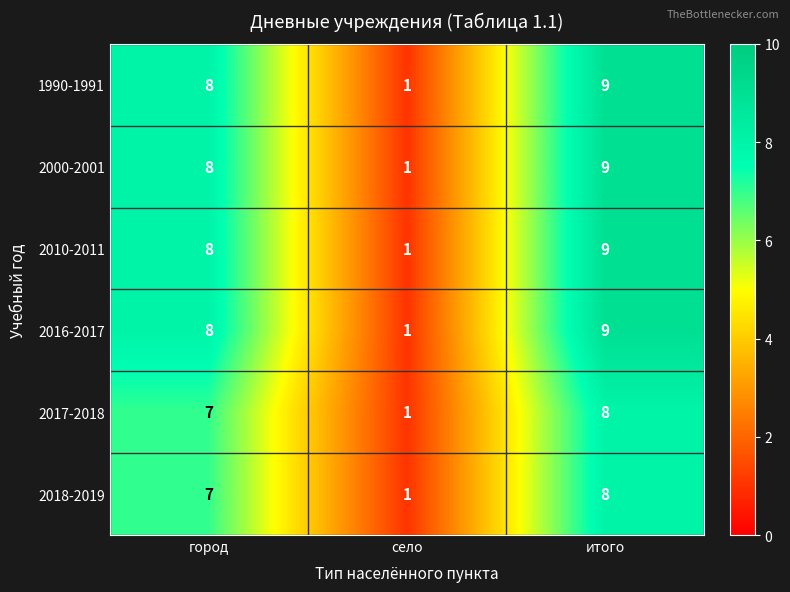

How many distinct data groups are displayed?

6